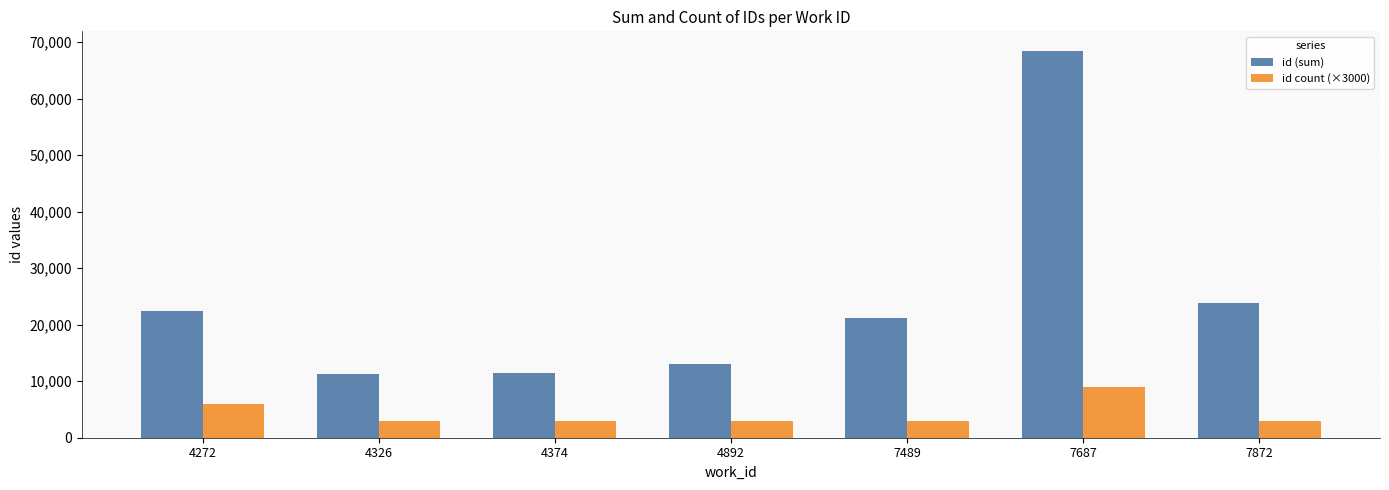

What are all the series names shown in the legend?

id (sum), id count (×3000)